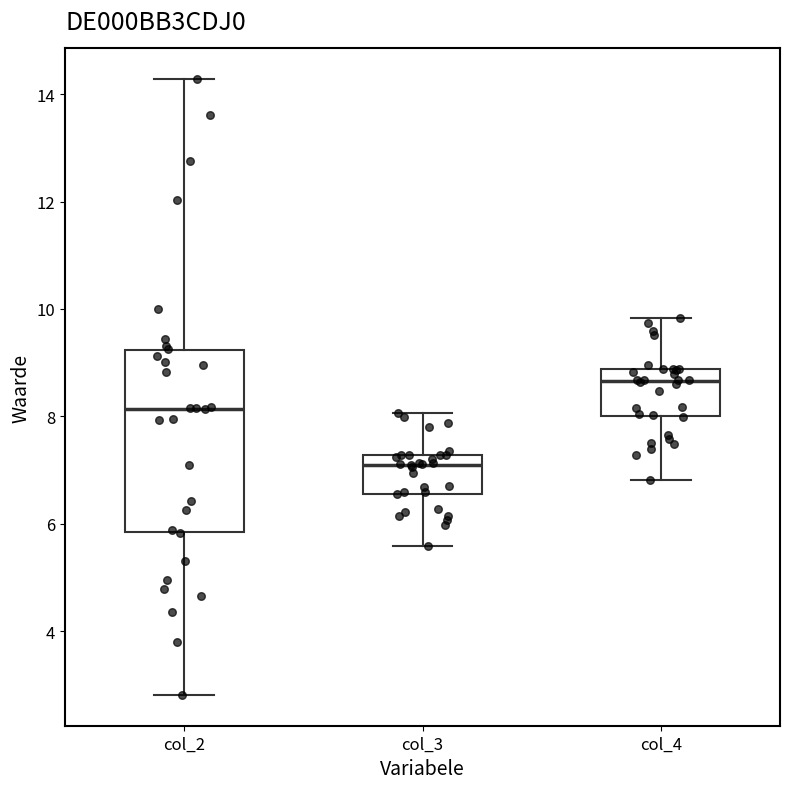

Which box is the tallest, from its lower edge to its upper edge?

col_2